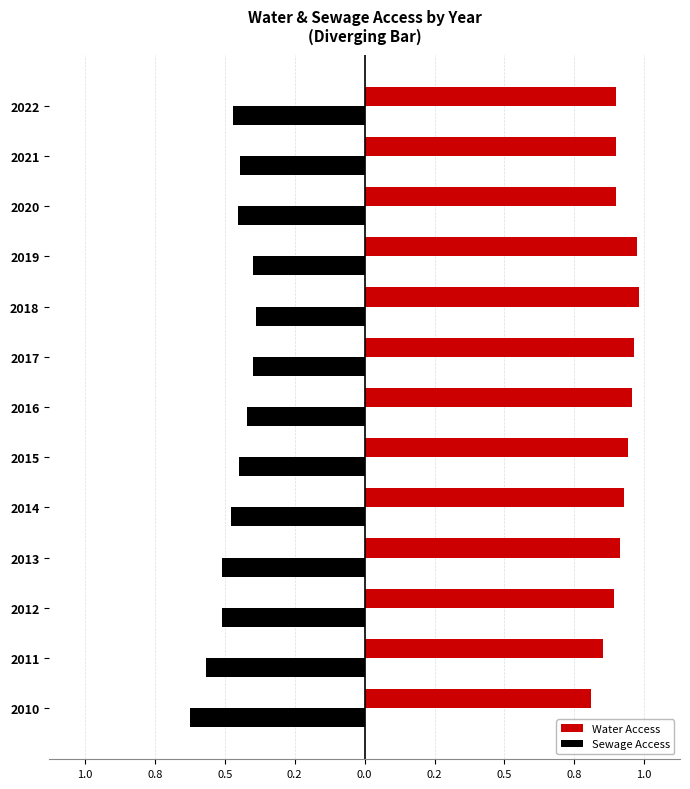

Which series has the largest total across all categories?

Water Access